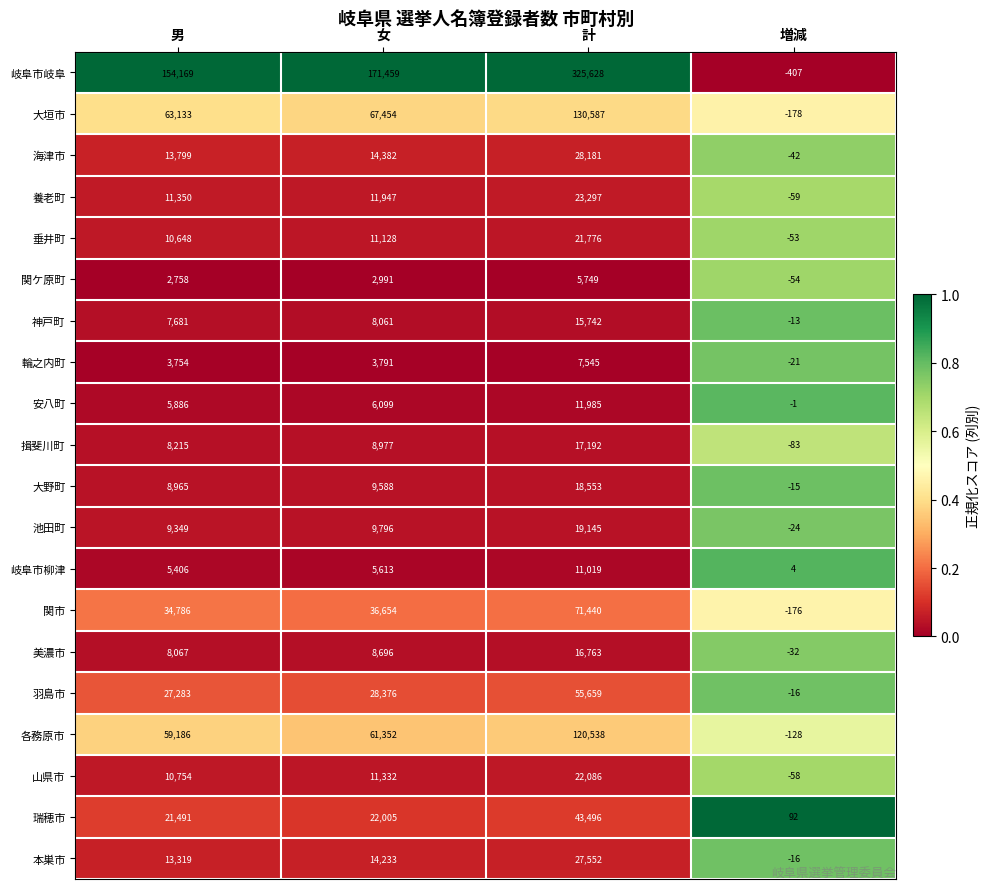

At which category does the chart reach its peak across all series?

計